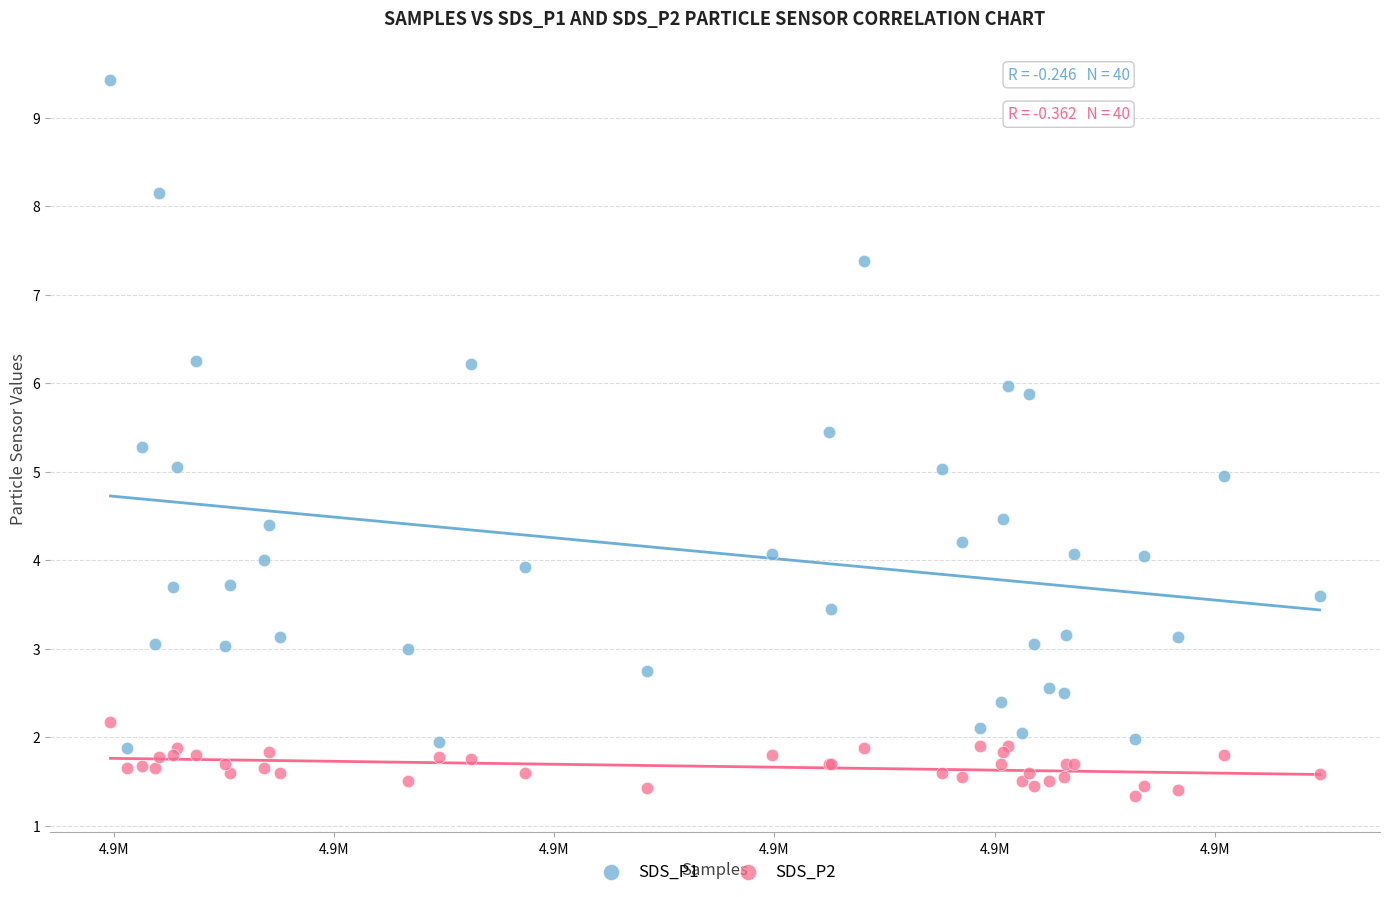

Which series has the largest Y range (max minus min)?

SDS_P1